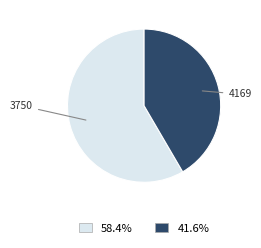

Is there any slice that represents more than half of the pie?

Yes